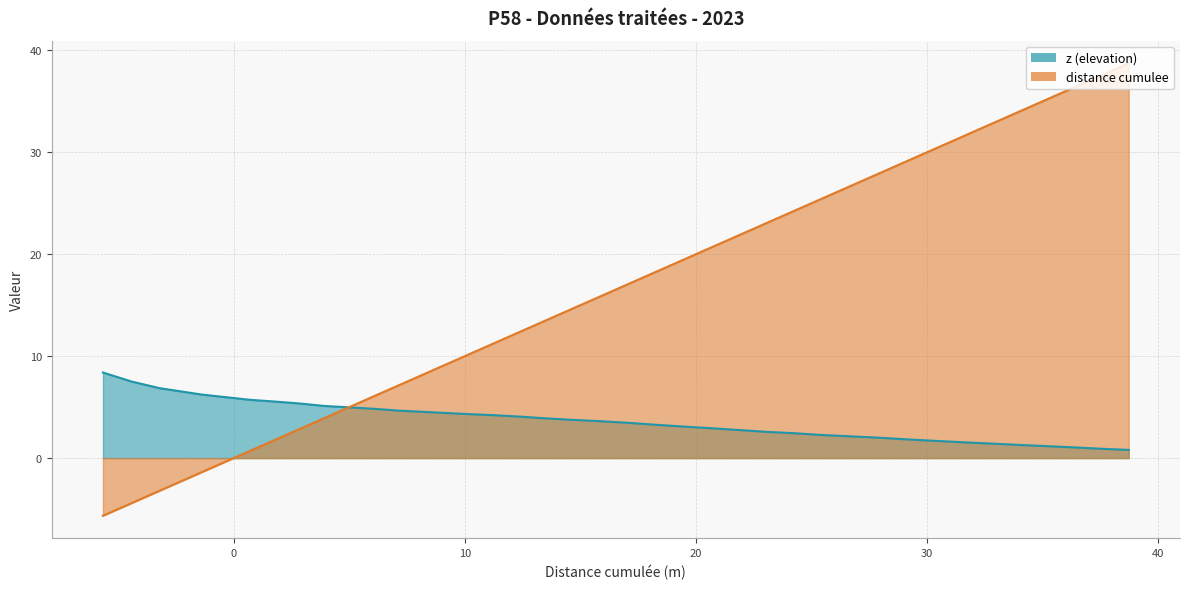

What is the lowest value of the z (elevation) series?

0.8